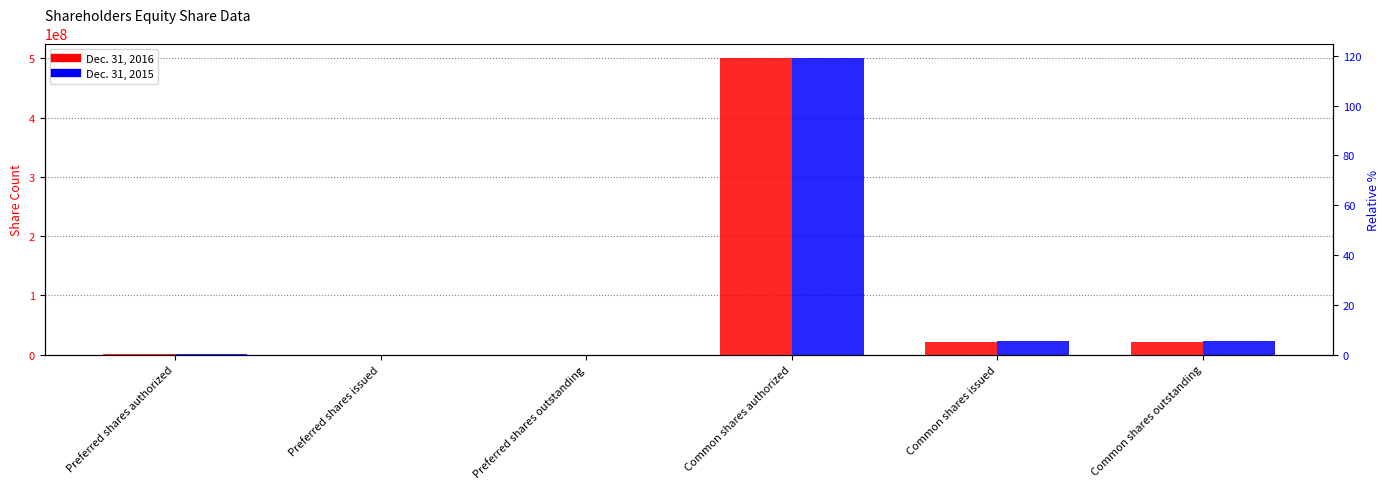

Reading left to right, extract all data points from this chart.

Dec. 31, 2016: 200000	0	0	500000000	21258092	21258092
Dec. 31, 2015: 200000	0	0	500000000	22251373	22251373